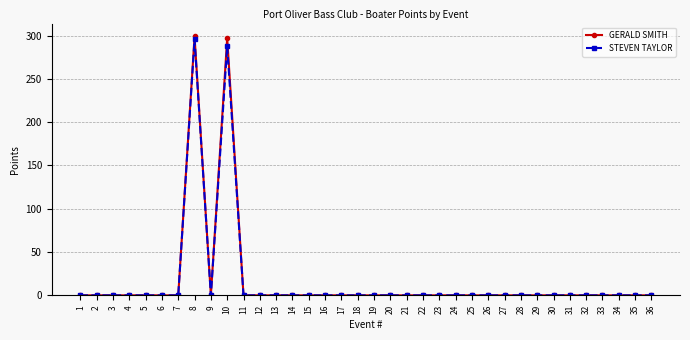

Which category has the highest value in the STEVEN TAYLOR series?

8